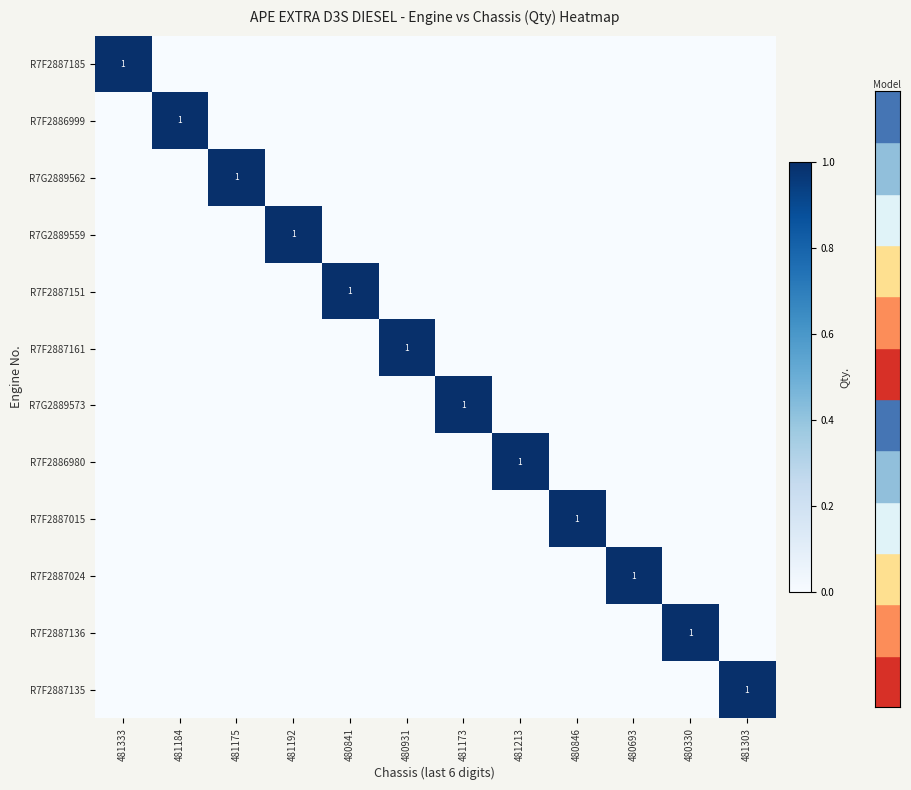

The value of R7F2887015 at 480846 is 0. True or false?

False